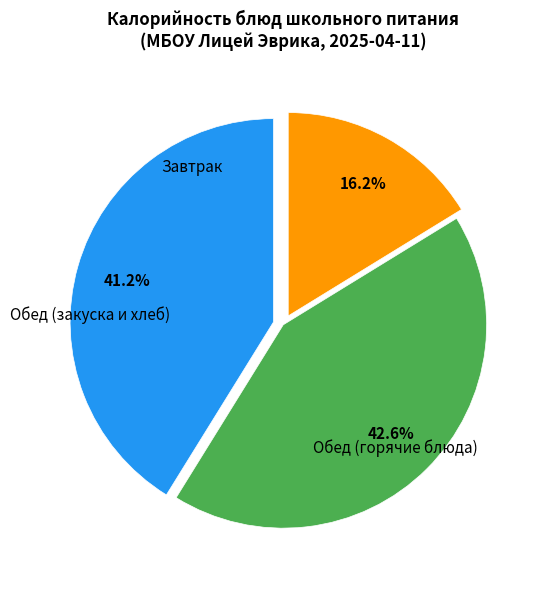

Does any single category account for the majority?

No